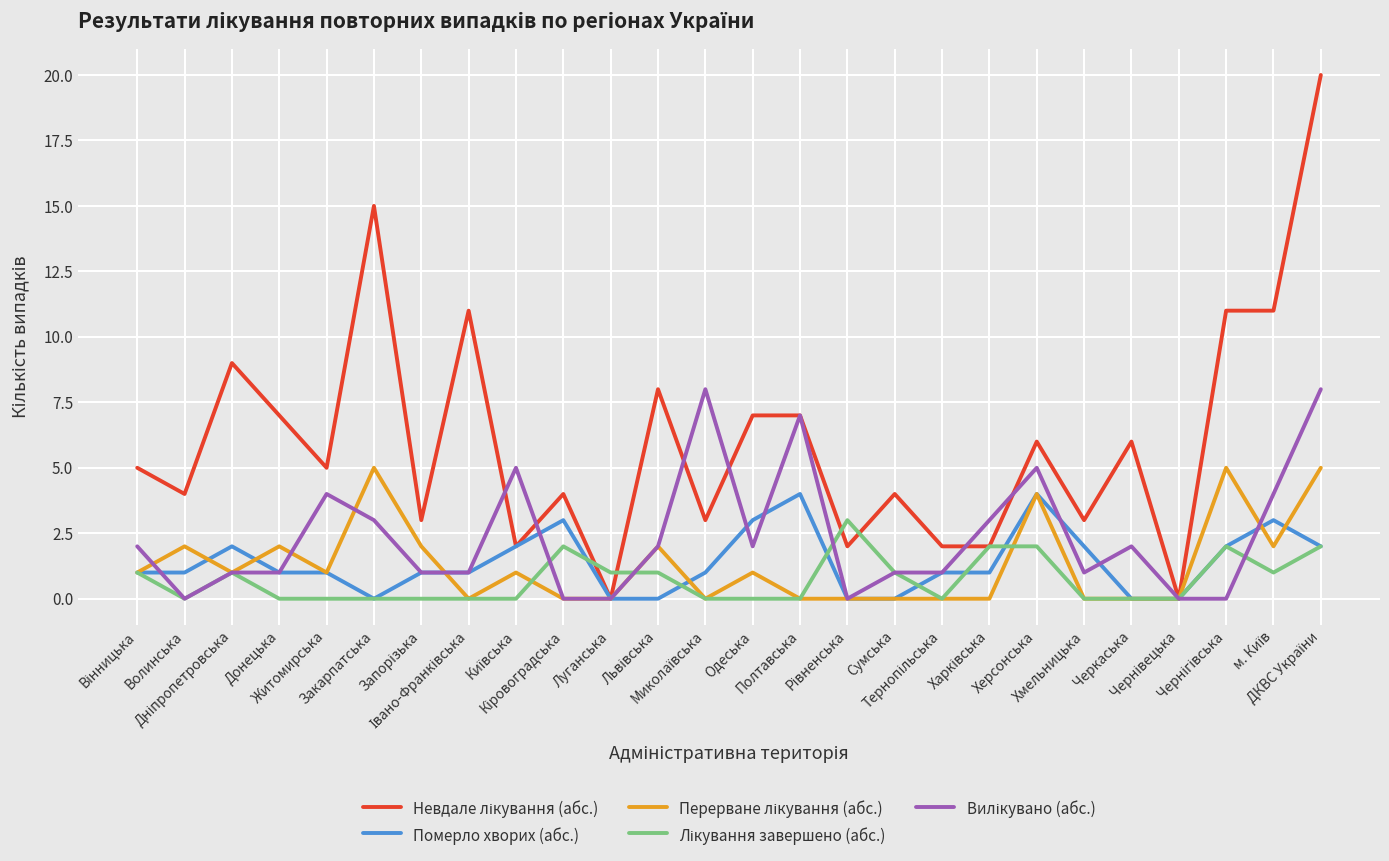

What is the maximum value shown in the chart?

20